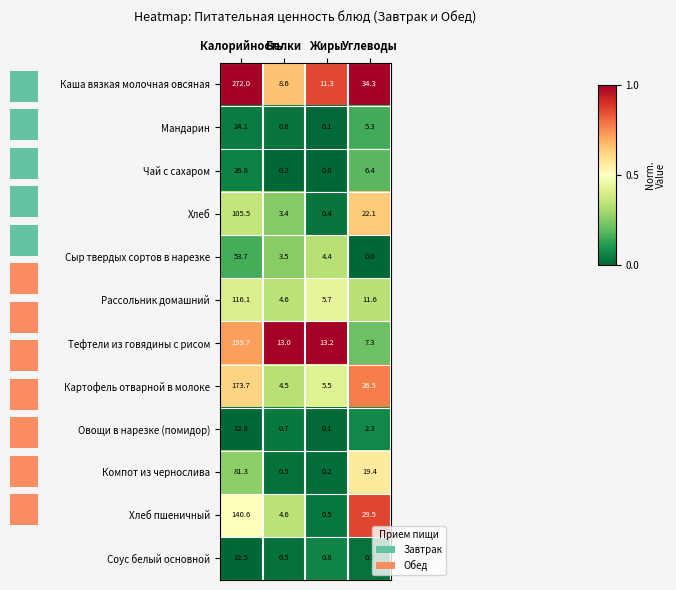

At which label does Каша вязкая молочная овсяная reach its minimum?

Белки